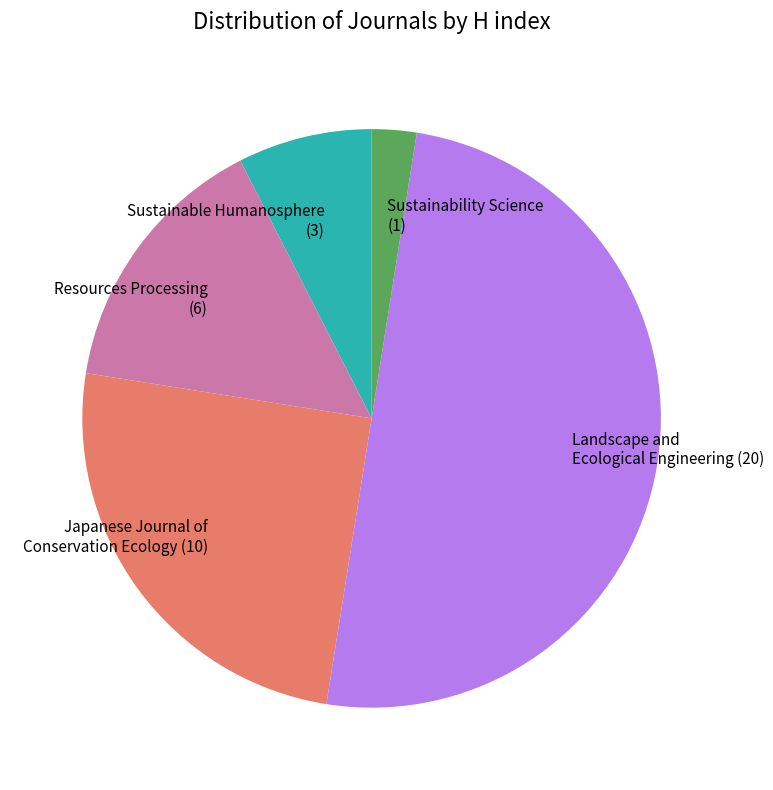

True or false: Sustainability Science (1) accounts for 2% of the total.

True